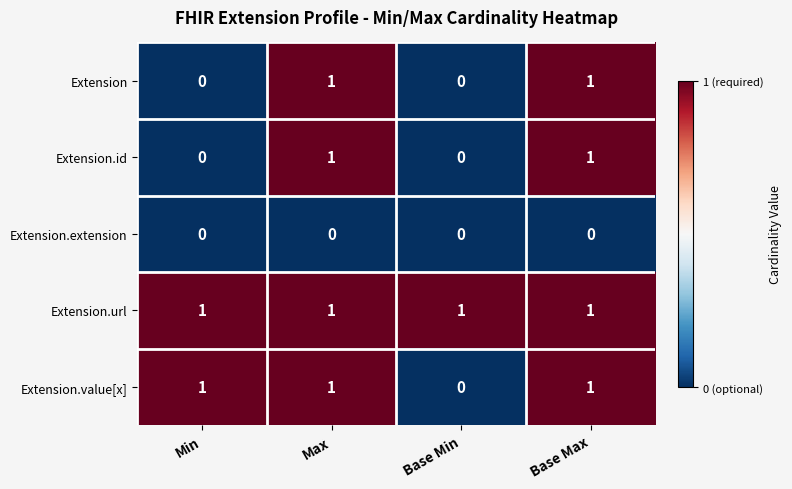

The Extension.url series shows 1 at Base Max. True or false?

True